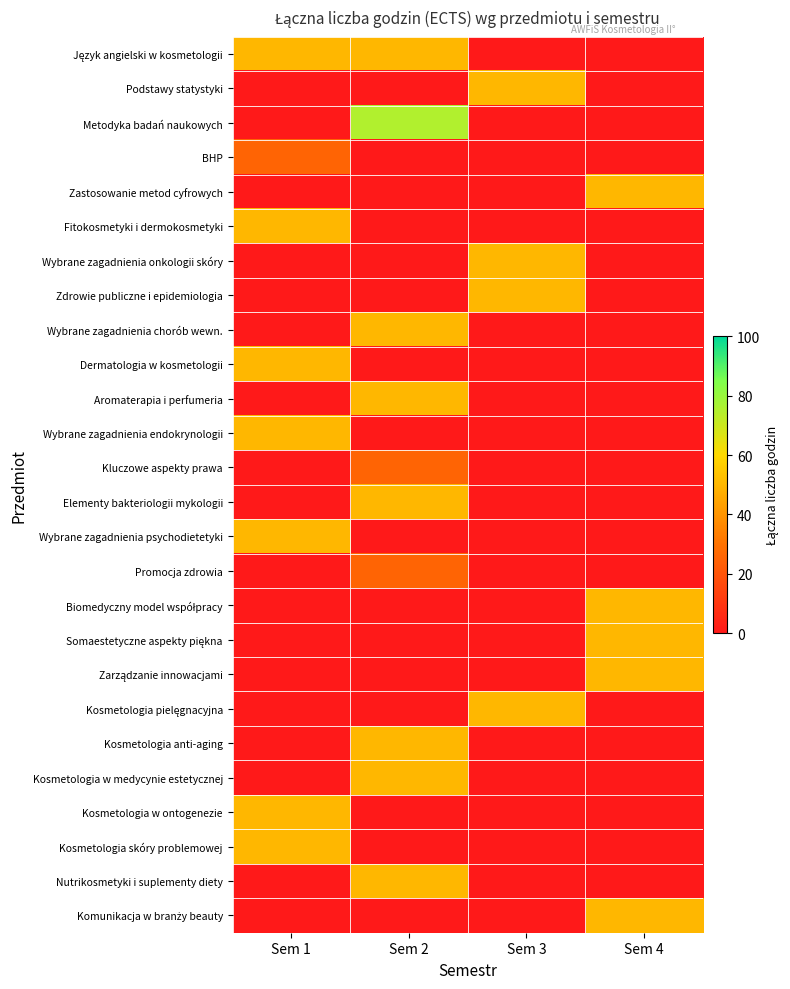

Which series has the largest range (max minus min)?

Metodyka badań naukowych